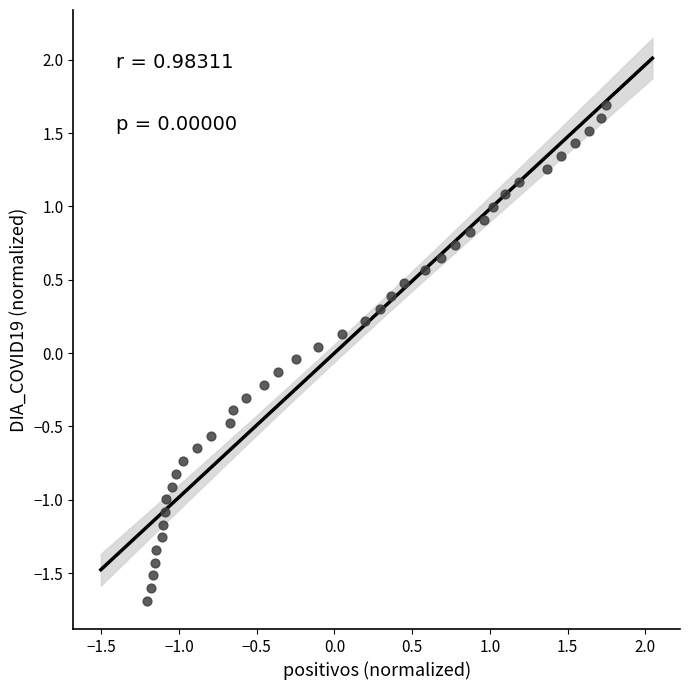

What is the range of Y values (max minus min)?

3.4